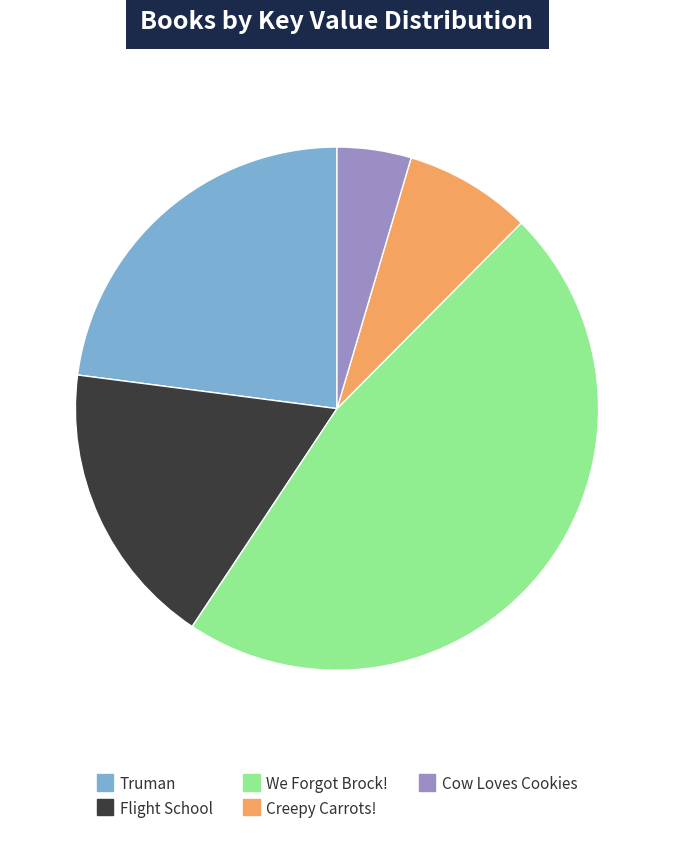

Rank the categories by value from highest to lowest.

We Forgot Brock!, Truman, Flight School, Creepy Carrots!, Cow Loves Cookies